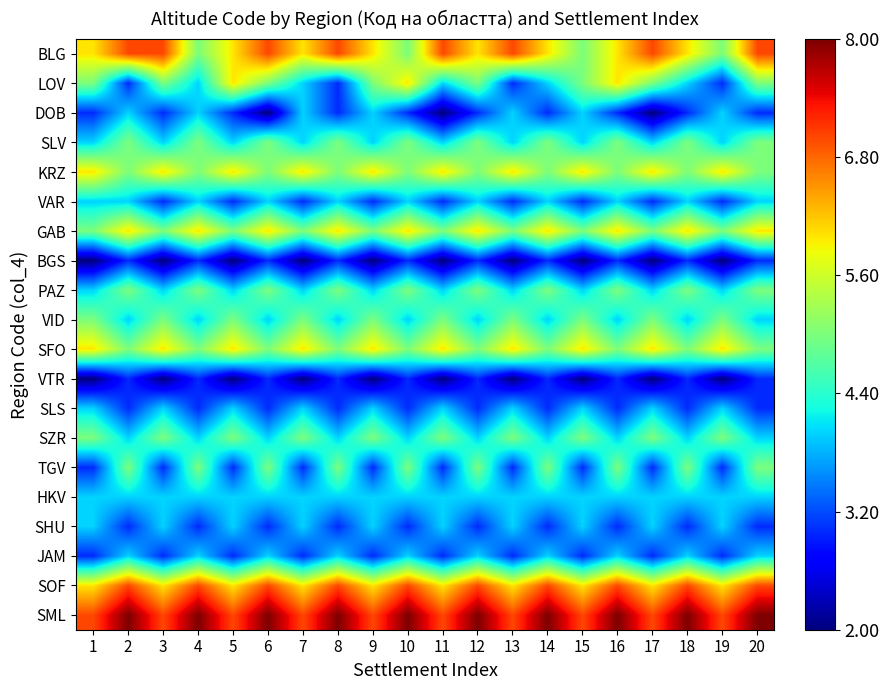

Reading right to left, list all the values displayed in this chart.

BLG: 20=7	19=5	18=6	17=7	16=6	15=5	14=6	13=7	12=6	11=7	10=5	9=6	8=7	7=6	6=7	5=6	4=5	3=7	2=7	1=6
LOV: 20=5	19=3	18=4	17=5	16=6	15=5	14=4	13=3	12=5	11=4	10=6	9=5	8=3	7=4	6=5	5=6	4=4	3=5	2=3	1=5
DOB: 20=3	19=4	18=3	17=2	16=3	15=4	14=3	13=4	12=3	11=2	10=3	9=4	8=3	7=4	6=2	5=3	4=4	3=3	2=4	1=3
SLV: 20=5	19=4	18=5	17=4	16=5	15=4	14=5	13=4	12=5	11=4	10=5	9=4	8=5	7=4	6=5	5=4	4=5	3=4	2=5	1=4
KRZ: 20=5	19=6	18=5	17=6	16=5	15=6	14=5	13=6	12=5	11=6	10=5	9=6	8=5	7=6	6=5	5=6	4=5	3=6	2=5	1=6
VAR: 20=4	19=3	18=4	17=3	16=4	15=3	14=4	13=3	12=4	11=3	10=4	9=3	8=4	7=3	6=4	5=3	4=4	3=3	2=4	1=4
GAB: 20=6	19=5	18=6	17=5	16=6	15=5	14=6	13=5	12=6	11=5	10=6	9=5	8=6	7=5	6=6	5=5	4=6	3=5	2=6	1=5
BGS: 20=3	19=2	18=3	17=2	16=3	15=2	14=3	13=2	12=3	11=2	10=3	9=2	8=3	7=2	6=3	5=2	4=3	3=2	2=3	1=2
PAZ: 20=5	19=4	18=5	17=4	16=5	15=4	14=5	13=4	12=5	11=4	10=5	9=4	8=5	7=4	6=5	5=4	4=5	3=4	2=5	1=4
VID: 20=4	19=5	18=4	17=5	16=4	15=5	14=4	13=5	12=4	11=5	10=4	9=5	8=4	7=5	6=4	5=5	4=4	3=5	2=4	1=5
SFO: 20=5	19=6	18=5	17=6	16=5	15=6	14=5	13=6	12=5	11=6	10=5	9=6	8=5	7=6	6=5	5=6	4=5	3=6	2=5	1=6
VTR: 20=3	19=2	18=3	17=2	16=3	15=2	14=3	13=2	12=3	11=2	10=3	9=2	8=3	7=2	6=3	5=2	4=3	3=2	2=3	1=2
SLS: 20=3	19=4	18=3	17=4	16=3	15=4	14=3	13=4	12=3	11=4	10=3	9=4	8=3	7=4	6=3	5=4	4=3	3=4	2=3	1=4
SZR: 20=4	19=5	18=4	17=5	16=4	15=5	14=4	13=5	12=4	11=5	10=4	9=5	8=4	7=5	6=4	5=5	4=4	3=5	2=4	1=5
TGV: 20=5	19=3	18=5	17=3	16=5	15=3	14=5	13=3	12=5	11=3	10=5	9=3	8=5	7=3	6=5	5=3	4=5	3=3	2=5	1=3
HKV: 20=4	19=4	18=4	17=4	16=4	15=4	14=4	13=4	12=4	11=4	10=4	9=4	8=4	7=4	6=4	5=4	4=4	3=4	2=4	1=4
SHU: 20=3	19=4	18=3	17=4	16=3	15=4	14=3	13=4	12=3	11=4	10=3	9=4	8=3	7=4	6=3	5=4	4=3	3=4	2=3	1=4
JAM: 20=4	19=3	18=4	17=3	16=4	15=3	14=4	13=3	12=4	11=3	10=4	9=3	8=4	7=3	6=4	5=3	4=4	3=3	2=4	1=3
SOF: 20=7	19=6	18=7	17=6	16=7	15=6	14=7	13=6	12=7	11=6	10=7	9=6	8=7	7=6	6=7	5=6	4=7	3=6	2=7	1=6
SML: 20=8	19=7	18=8	17=7	16=8	15=7	14=8	13=7	12=8	11=7	10=8	9=7	8=8	7=7	6=8	5=7	4=8	3=7	2=8	1=7